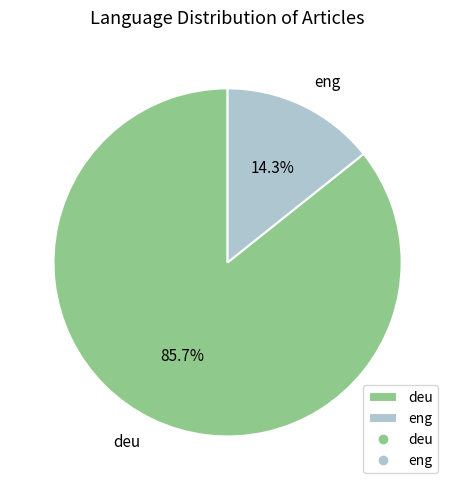

The eng slice represents 6% of the pie. True or false?

False